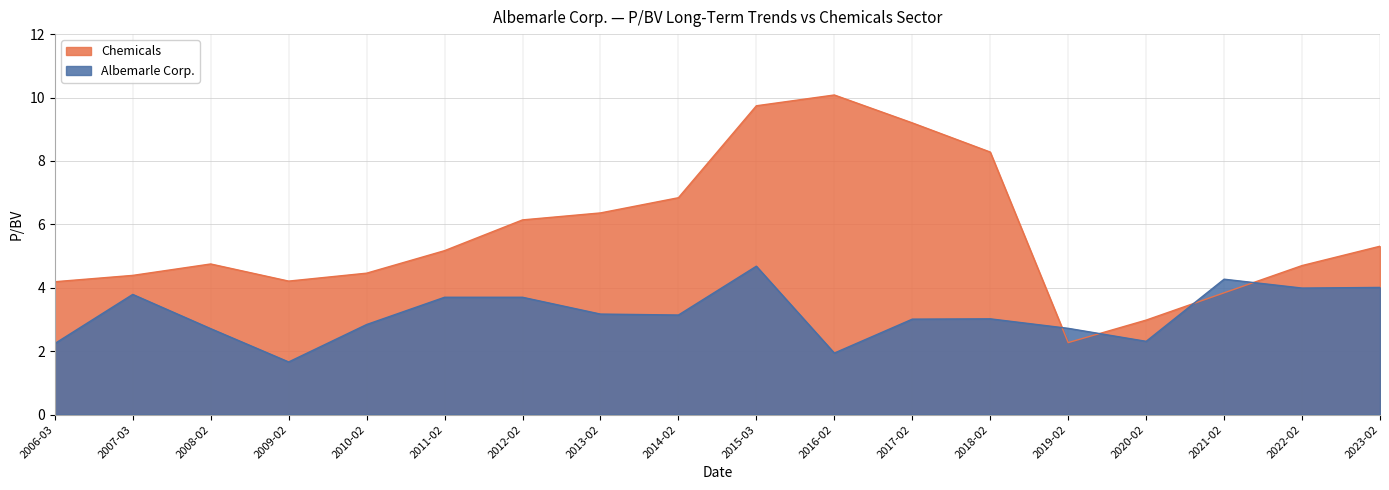

Which has a higher value, 2012-02 or 2018-02?

2018-02